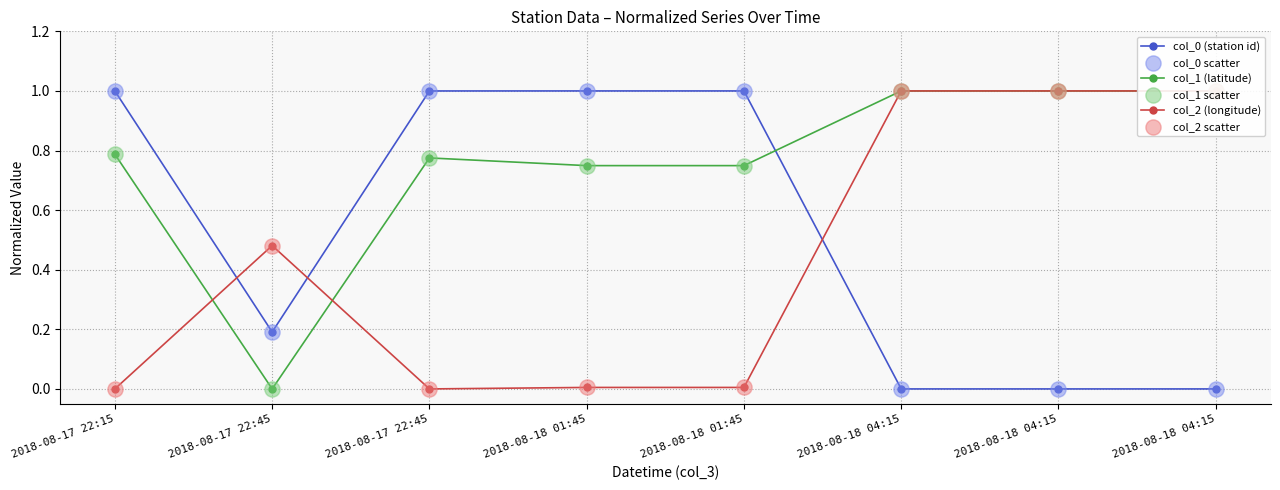

What are all the series names shown in the legend?

col_0 (station id), col_1 (latitude), col_2 (longitude), col_0 scatter, col_1 scatter, col_2 scatter